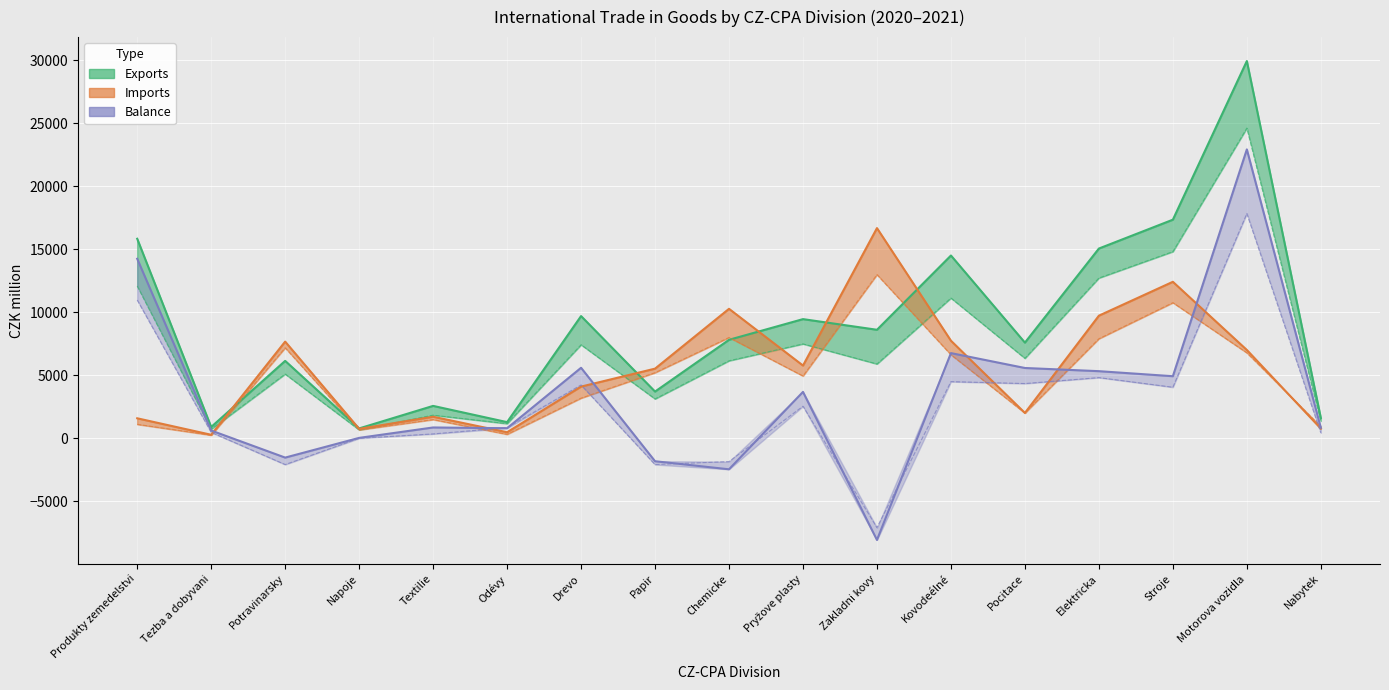

True or false: Exports 2021 and Balance 2021 cross at least once.

False